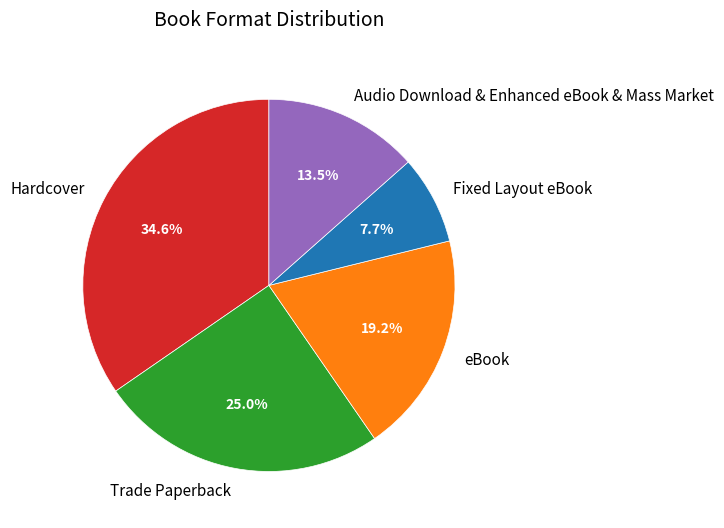

Do Fixed Layout eBook and Audio Download & Enhanced eBook & Mass Market together represent more than half of the pie?

No